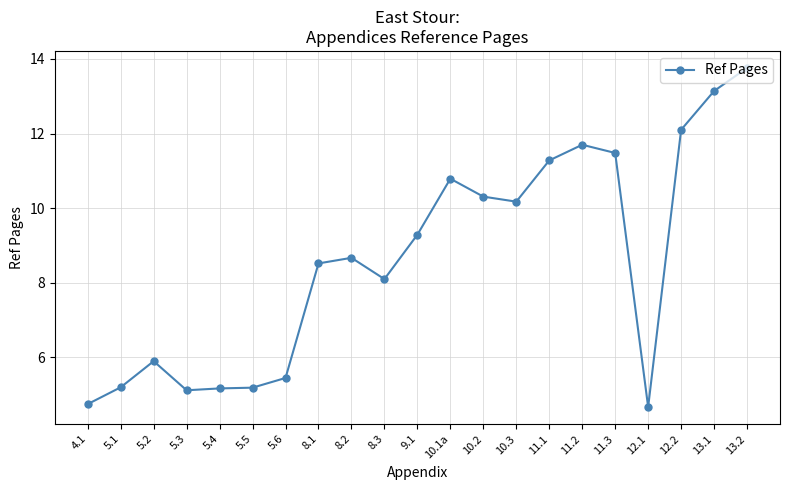

What position from the right is 5.6?

15